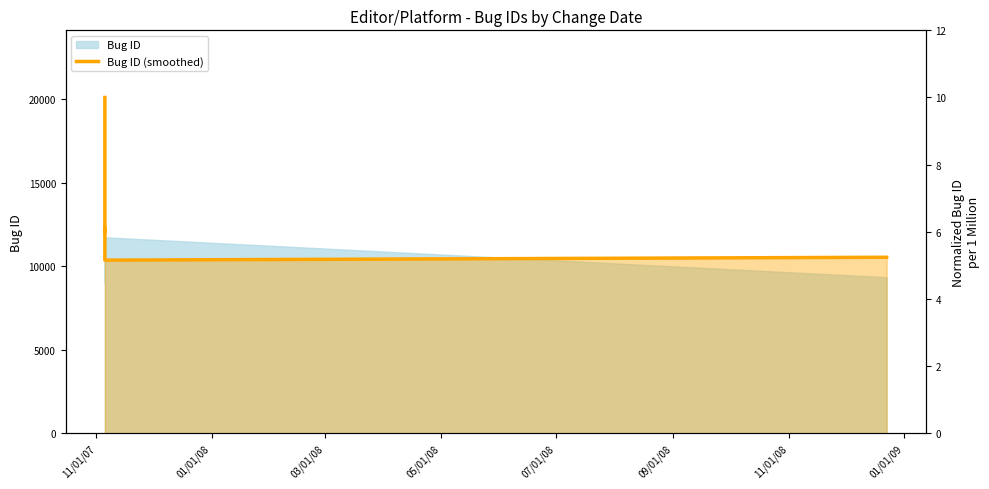

At which label is the value closest to 7?

05/01/08